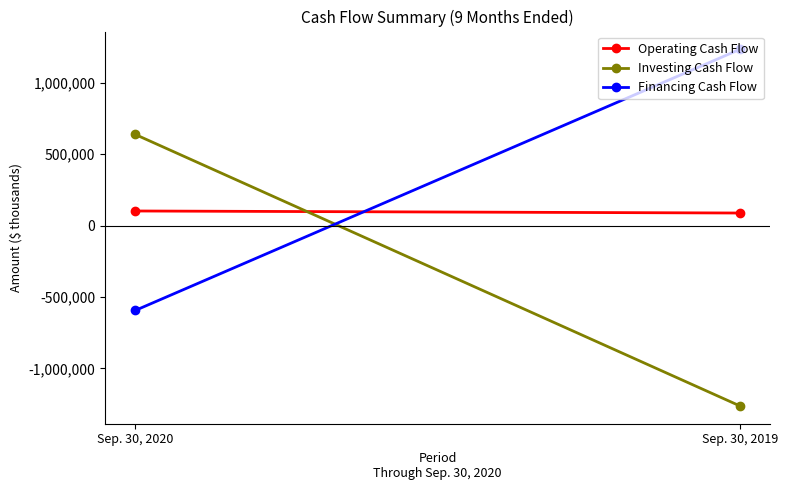

How many series are shown in this chart?

3